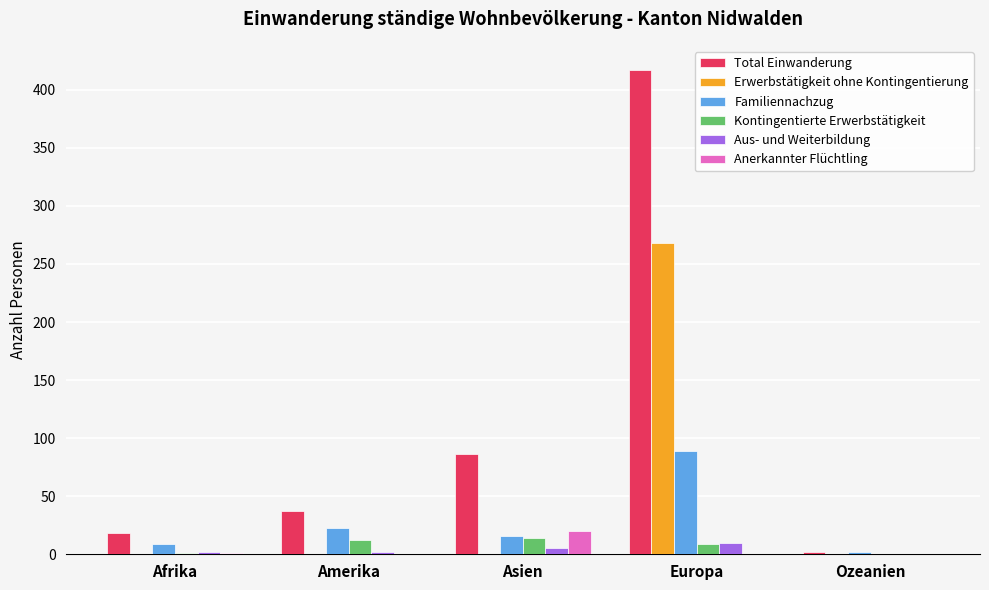

At which label is Total Einwanderung closest to 209?

Asien